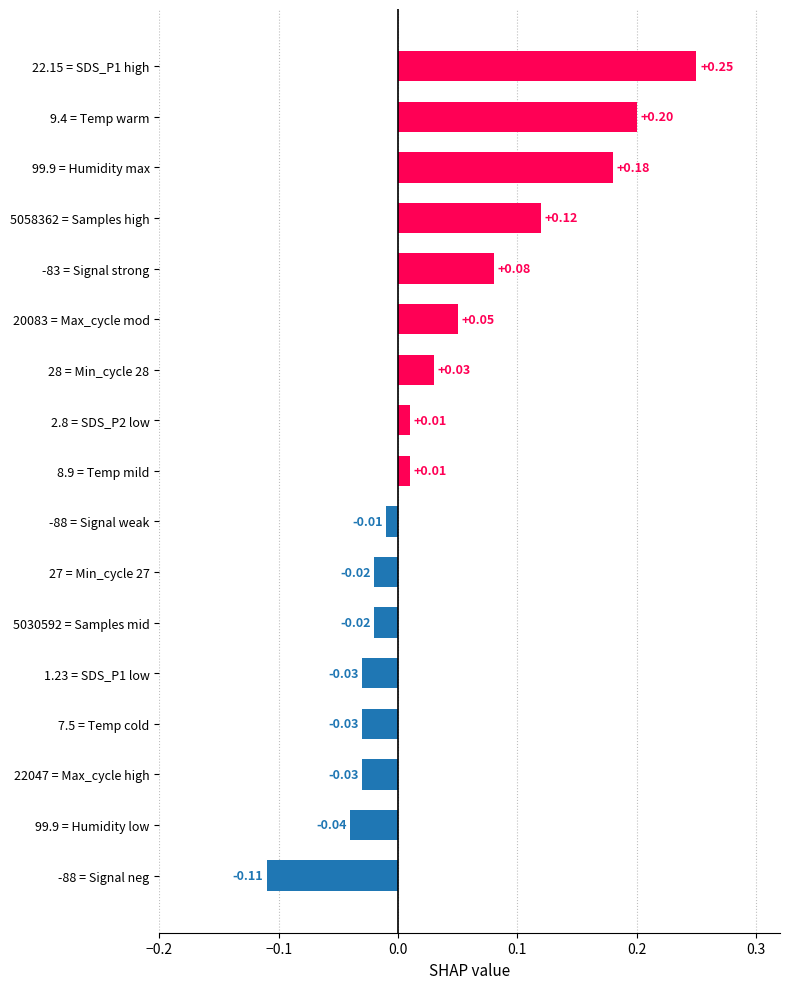

What is the difference between the maximum and minimum values?

0.4